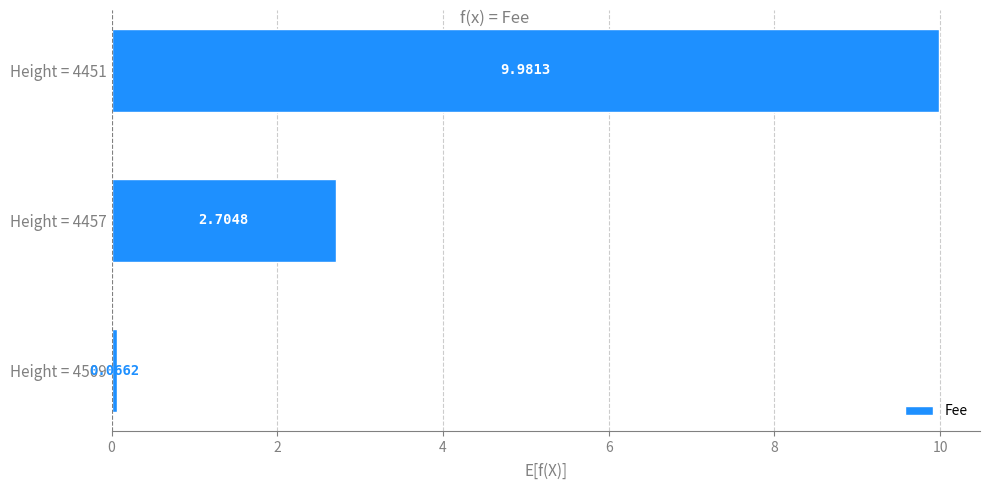

Between Height = 4451 and Height = 4457, which is larger?

Height = 4451